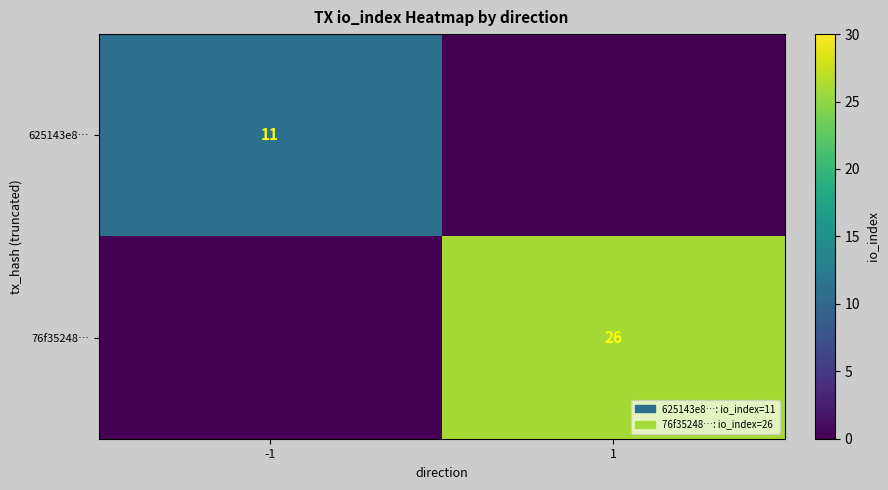

Is it true that 625143e8… equals 11 at -1?

True